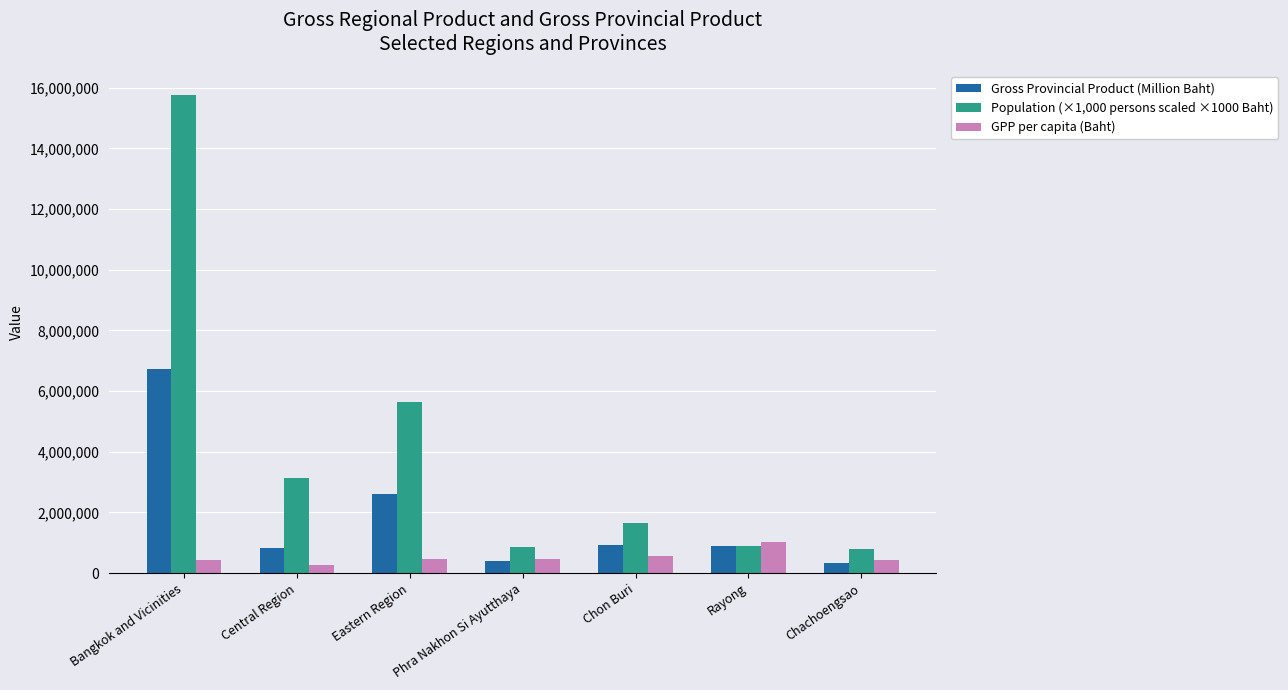

Which series changed the most between Bangkok and Vicinities and Eastern Region?

Population (×1,000 persons scaled ×1000 Baht)